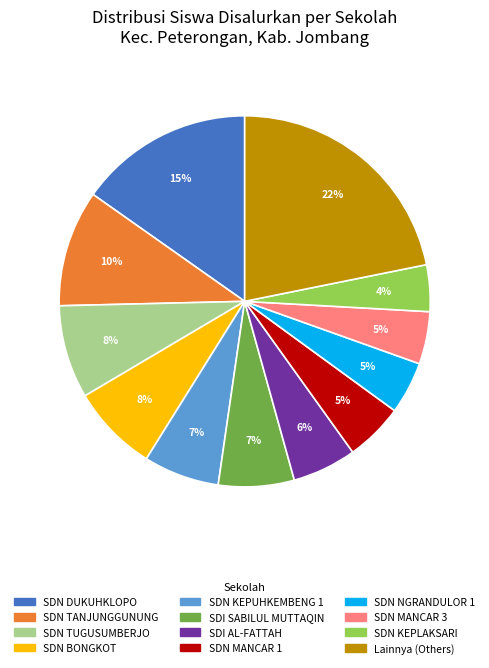

Is there any slice that represents more than half of the pie?

No